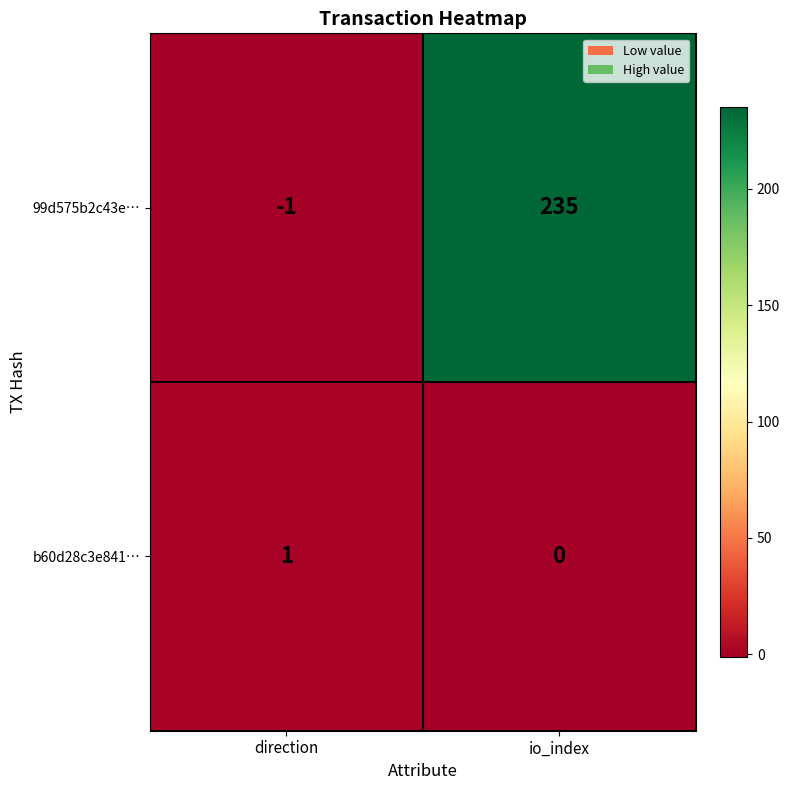

What is the sum of all 99d575b2c43e… values?

234